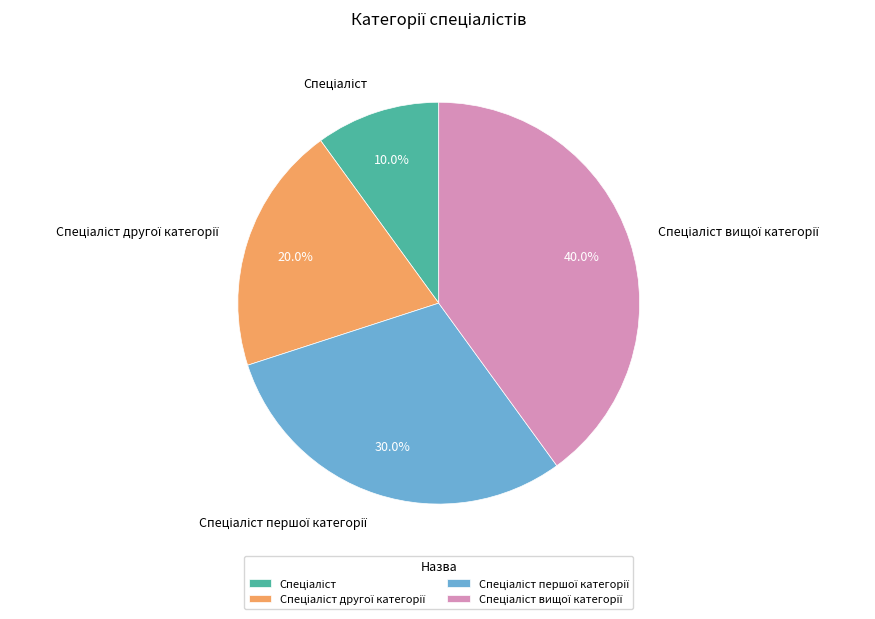

Is there a majority slice in this chart?

No